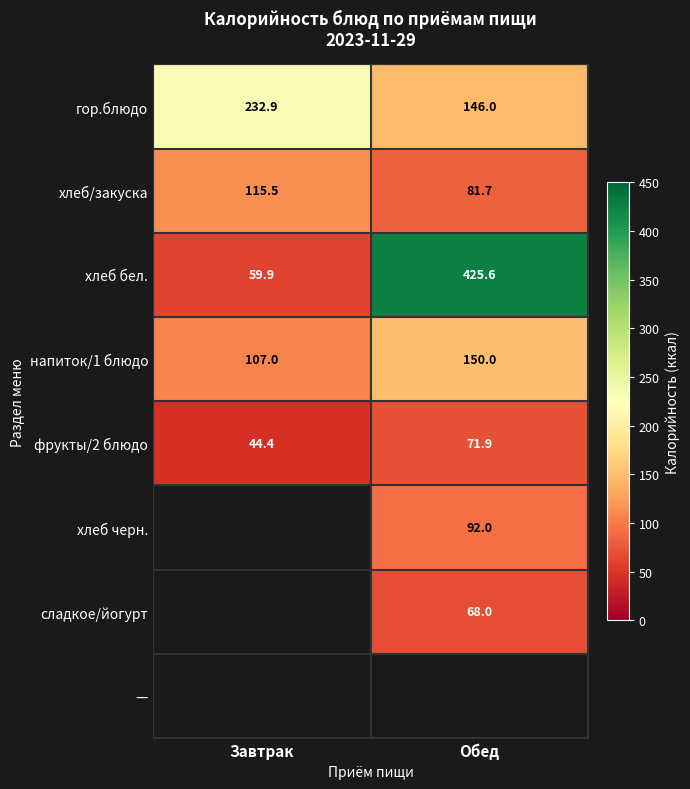

Rank the categories by гор.блюдо value from highest to lowest.

Завтрак, Обед